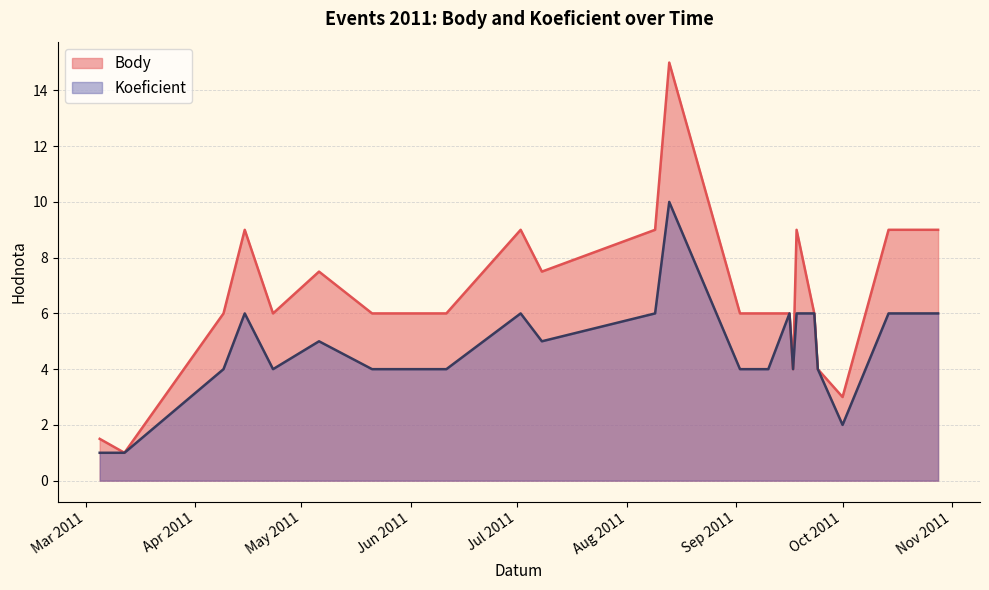

True or false: Koeficient and Body intersect in this chart.

False